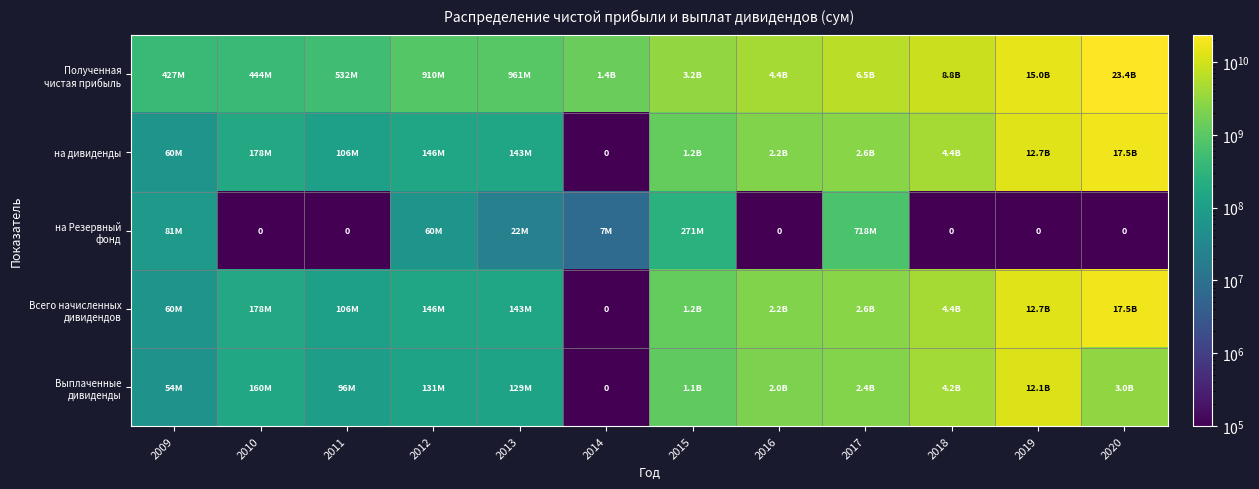

What is the greatest value displayed?

23373708226.7